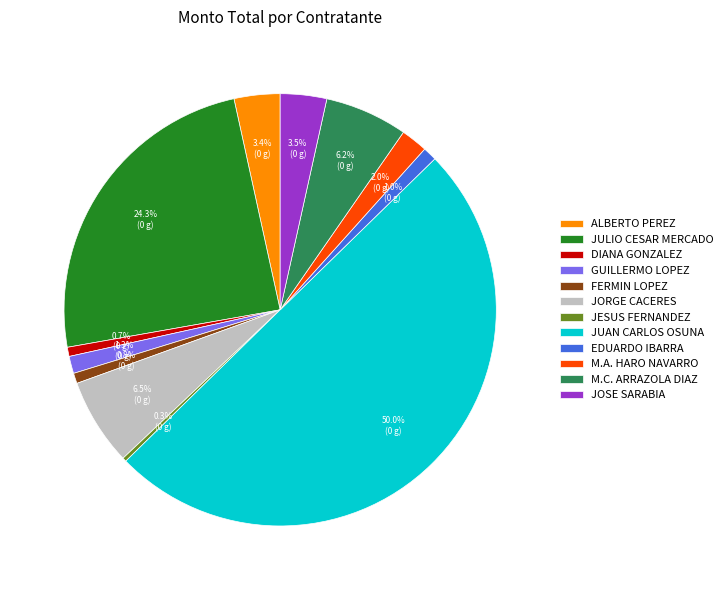

Is FERMIN LOPEZ the majority of the pie?

No